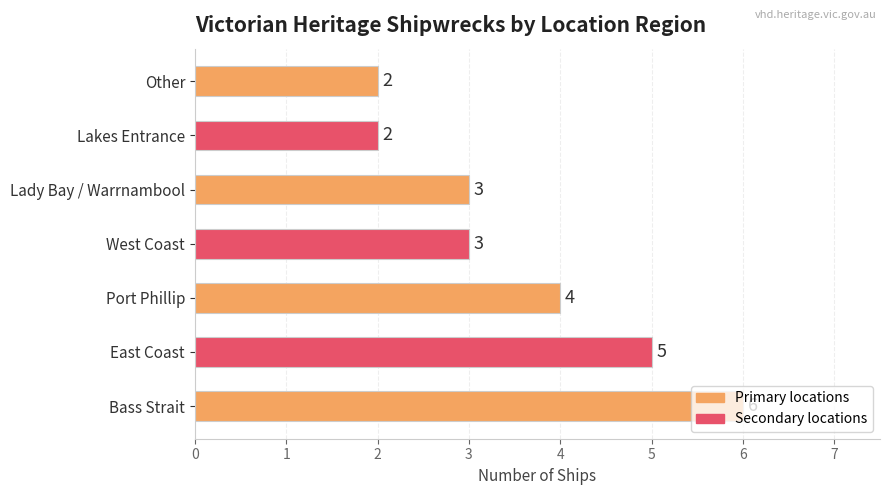

What is the difference between the maximum and minimum values?

4